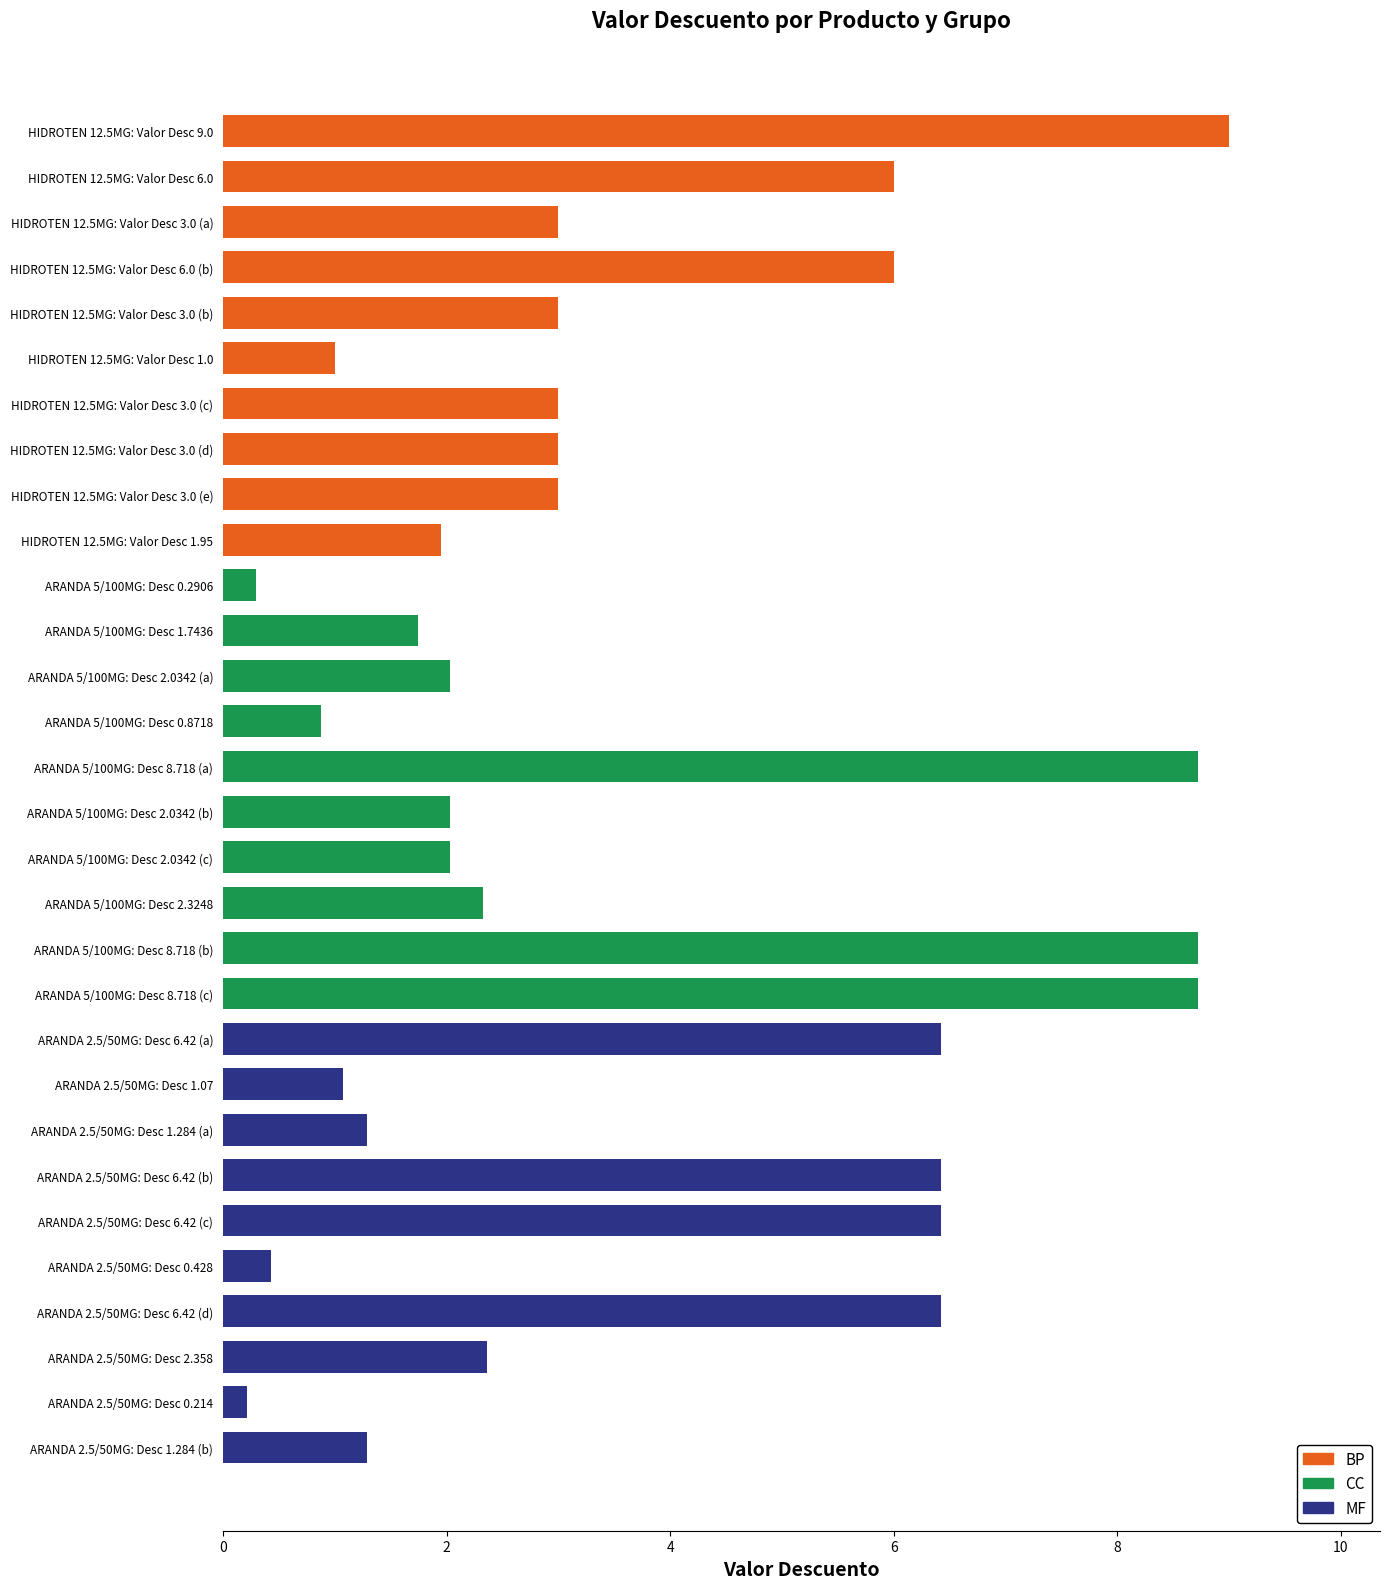

What is the maximum value shown in the chart?

9.0